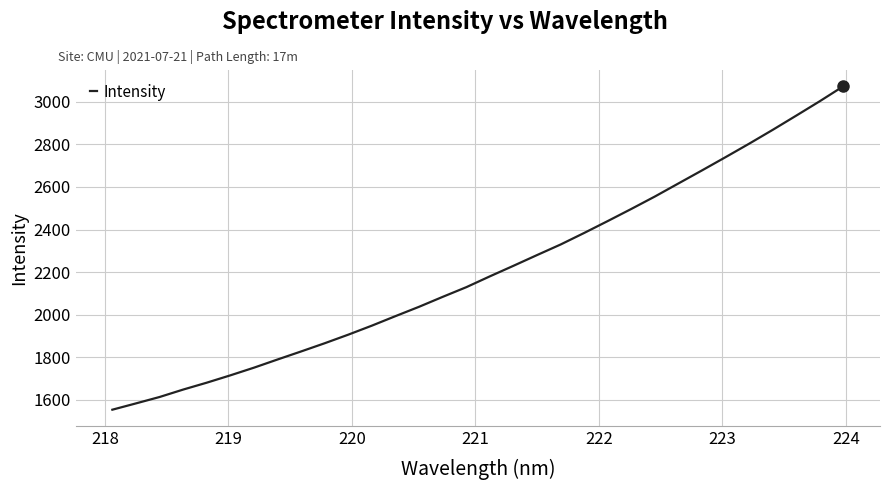

Does the chart have visible grid lines?

Yes